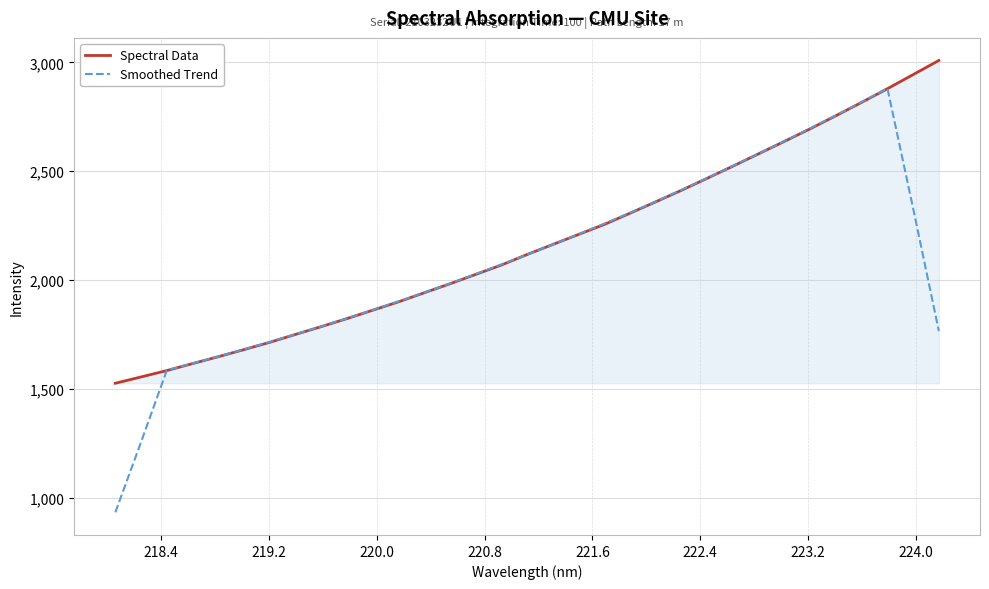

Rank the series by their maximum value, from highest to lowest.

Spectral Data, Smoothed Trend